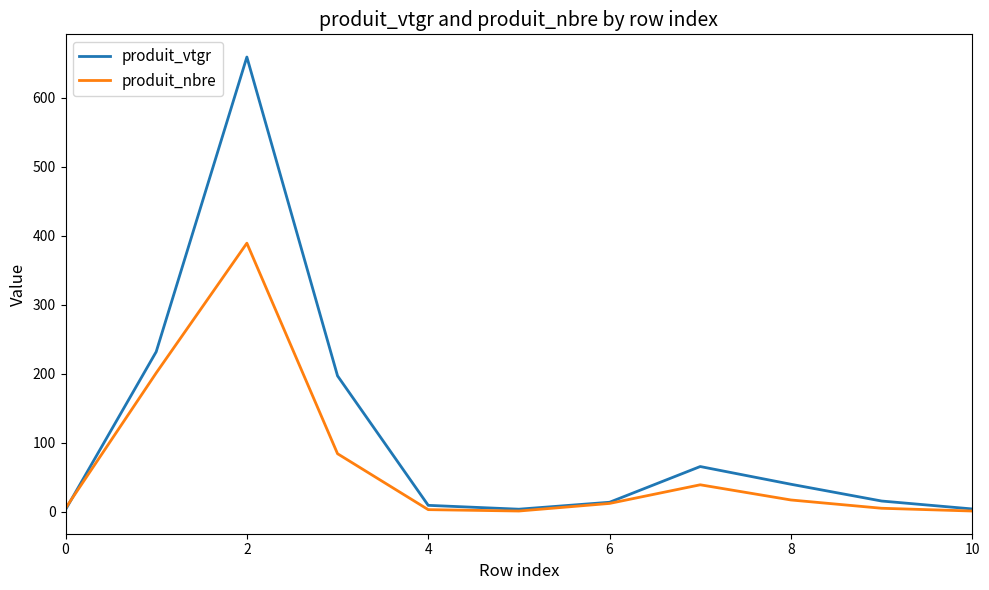

What is the difference between the second highest and minimum values in the produit_vtgr series?

228.7